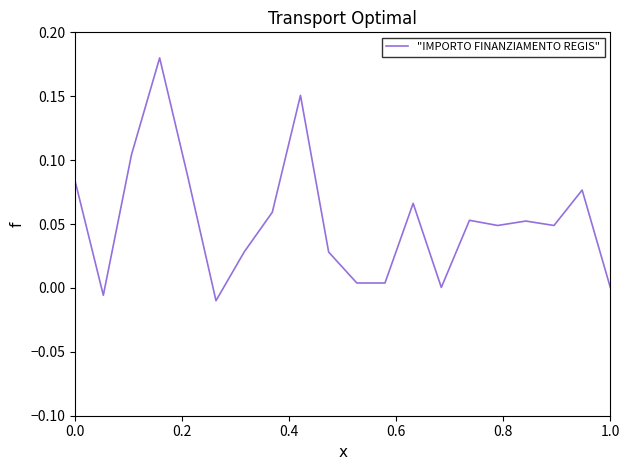

Does the chart display data point markers on the line(s)?

No